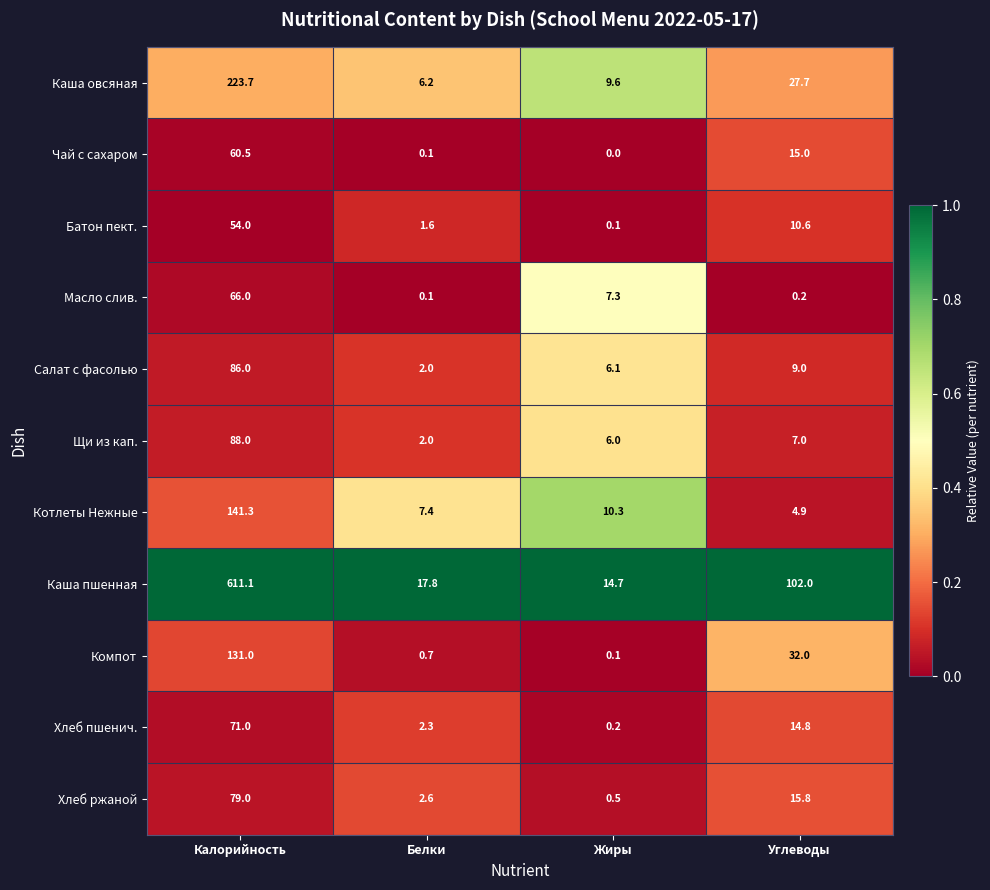

What is the maximum value for Хлеб ржаной?

79.0